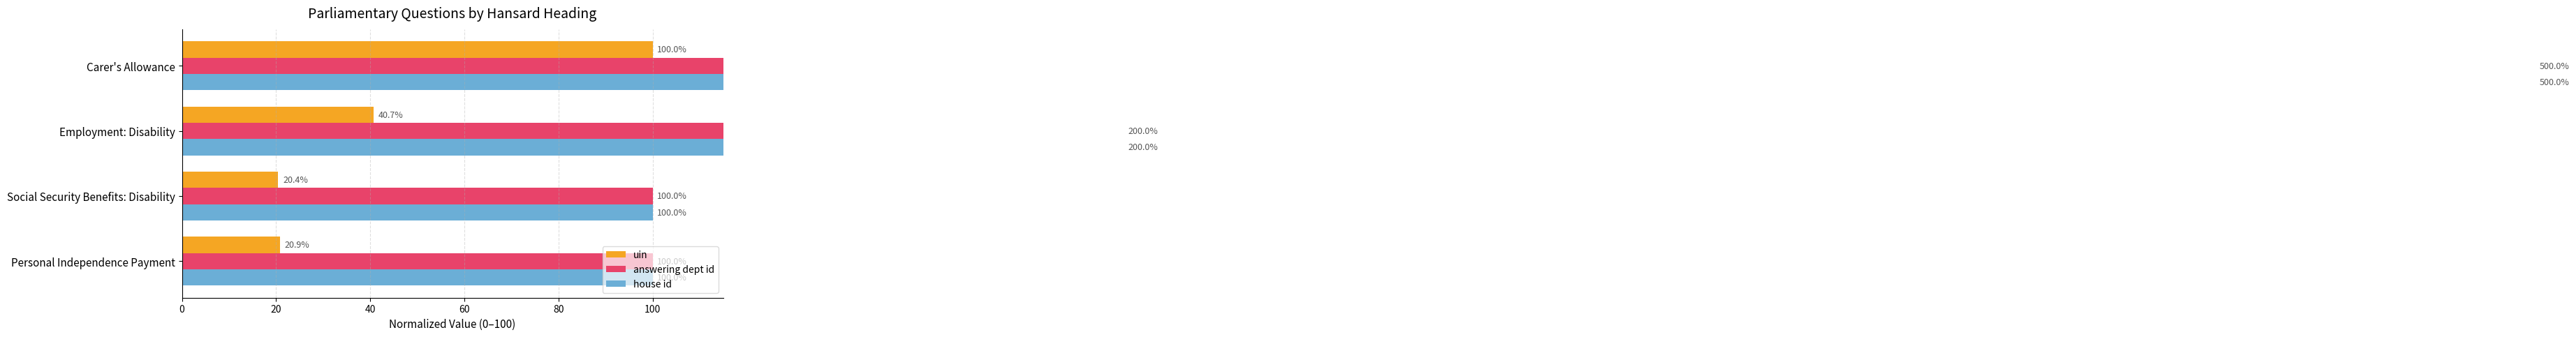

Reading right to left, transcribe all the data shown in this chart.

uin: 100.0	40.7	20.4	20.9
answering dept id: 500.0	200.0	100.0	100.0
house id: 500.0	200.0	100.0	100.0